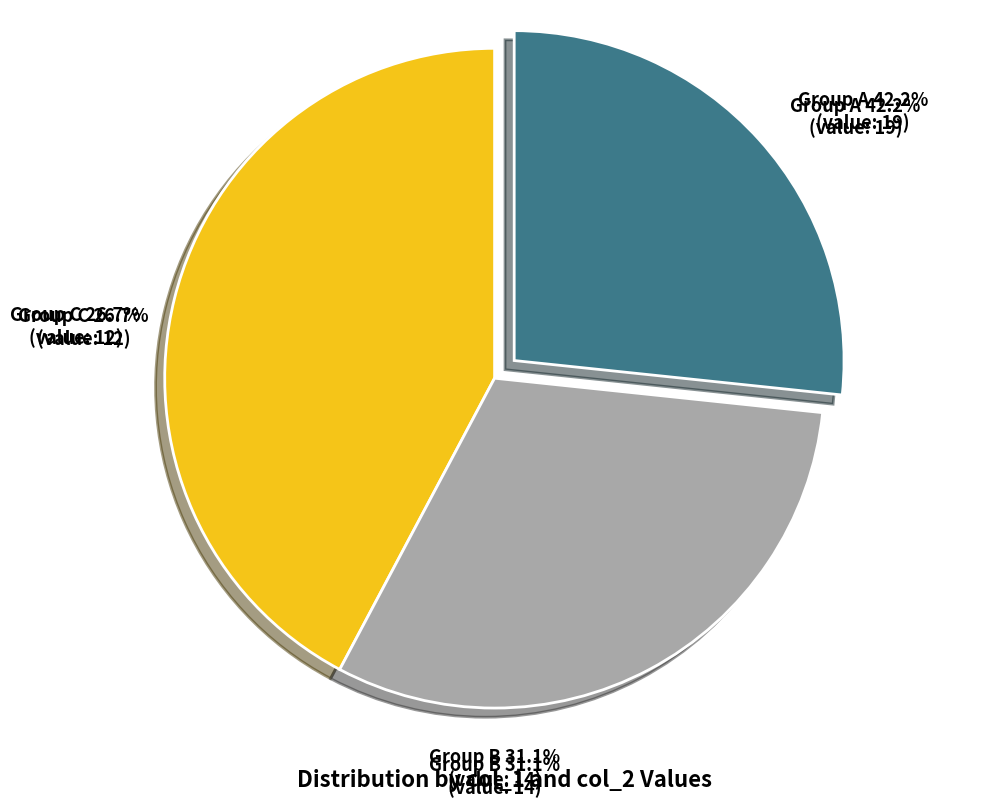

True or false: 4 accounts for 28% of the total.

False